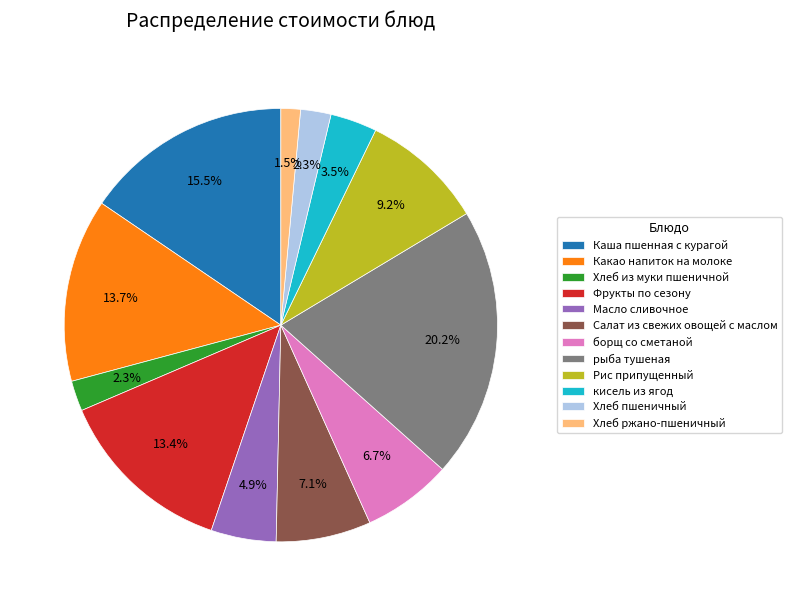

Which has a higher value, Рис припущенный or рыба тушеная?

рыба тушеная